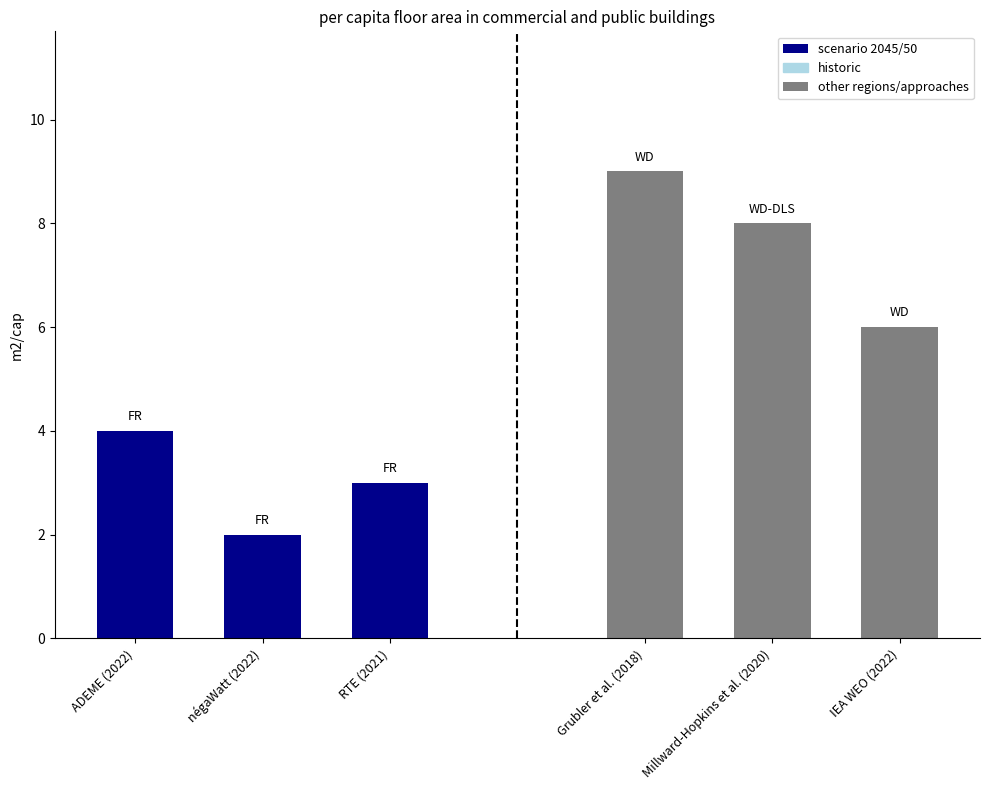

How many scenario 2045/50 values are between 2 and 4?

3